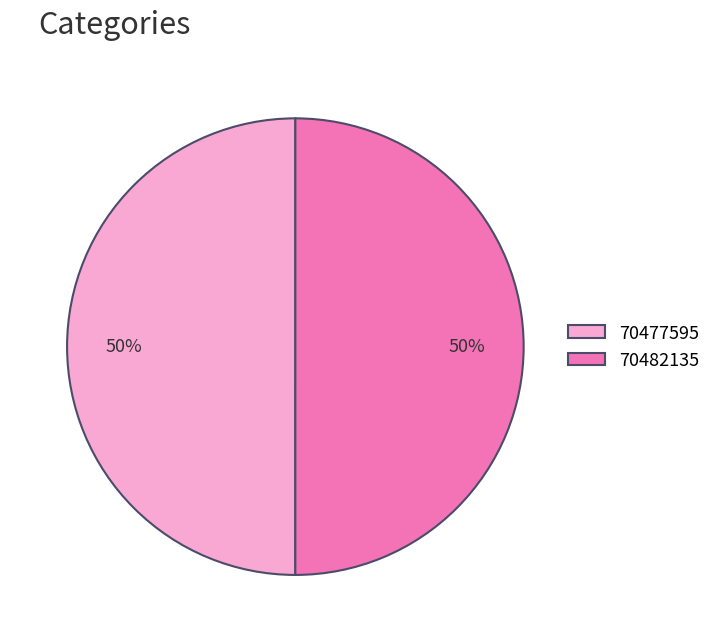

Is the sum of 70482135 and 70477595 greater than half?

Yes